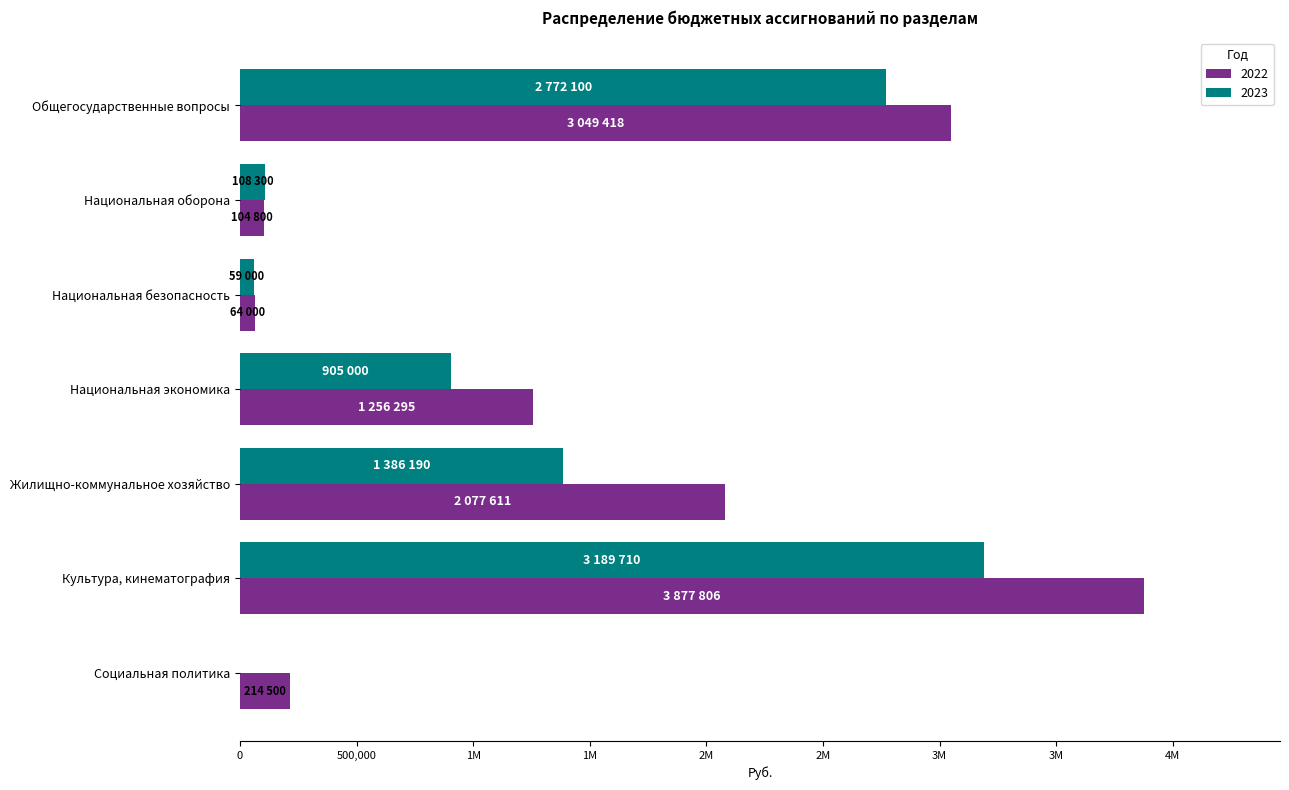

Which category has the lowest value across all series?

Социальная политика